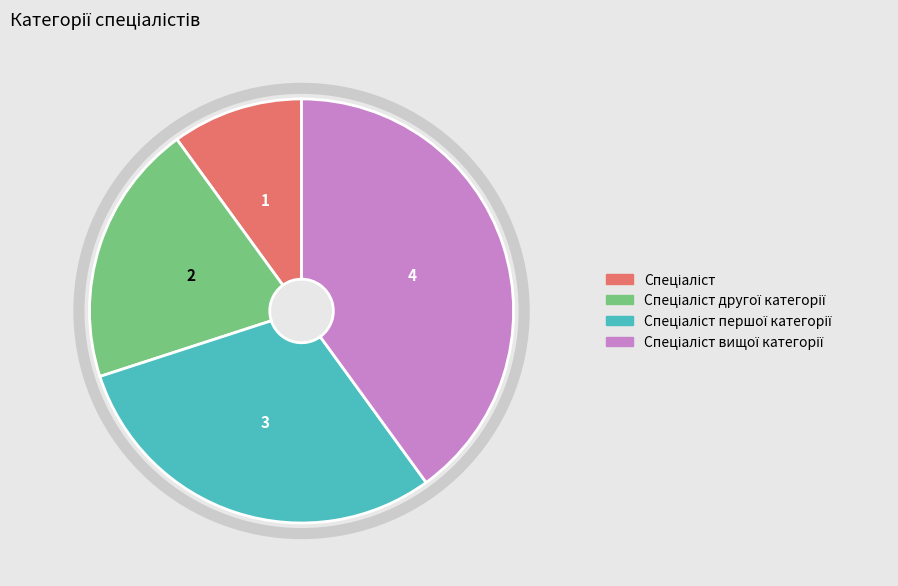

How many slices are in this pie chart?

4